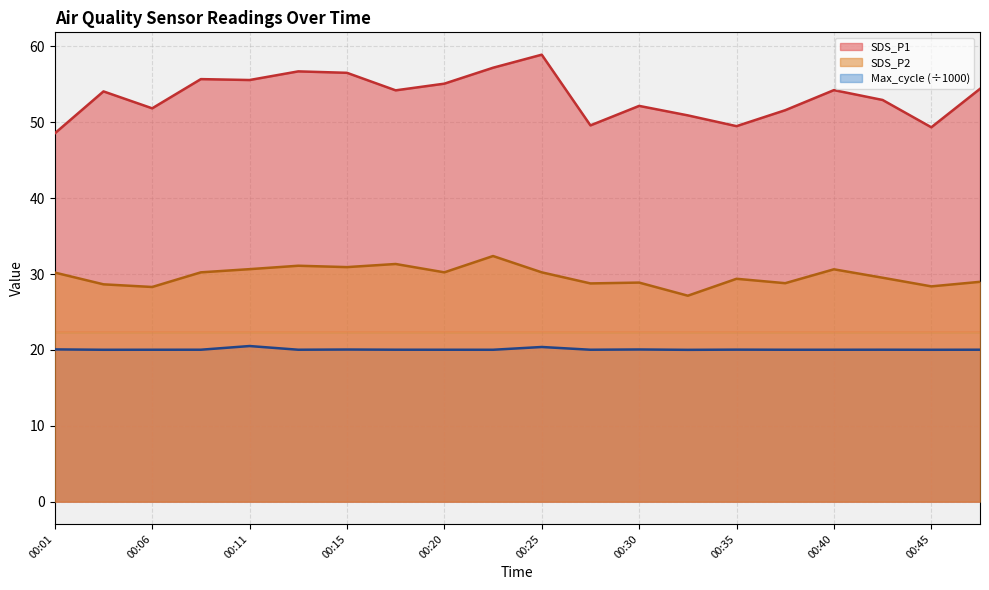

What is the average value of the Max_cycle series?

20.1